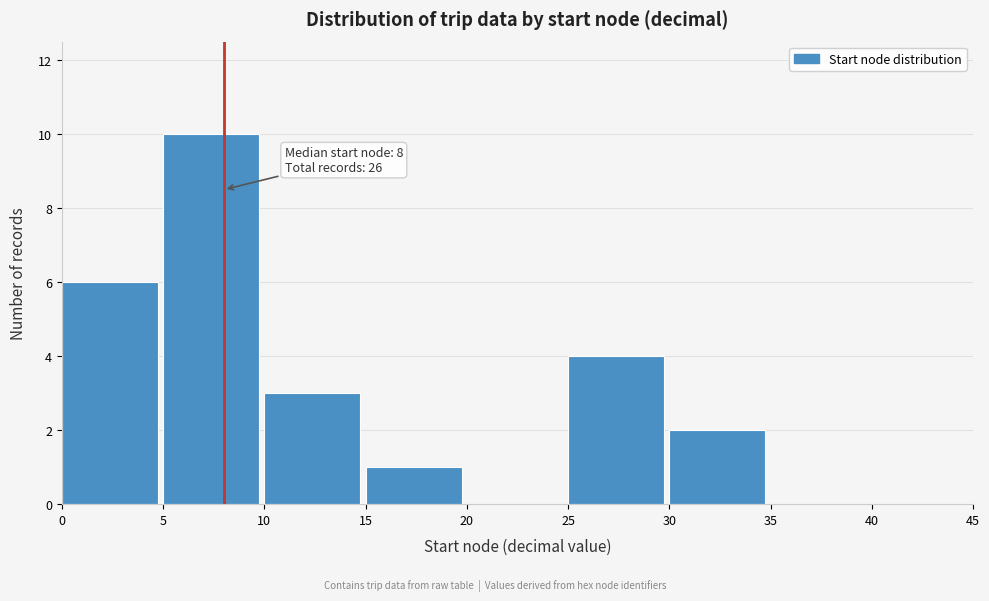

Over which range of the x-axis is the bar tallest?

5 to 10